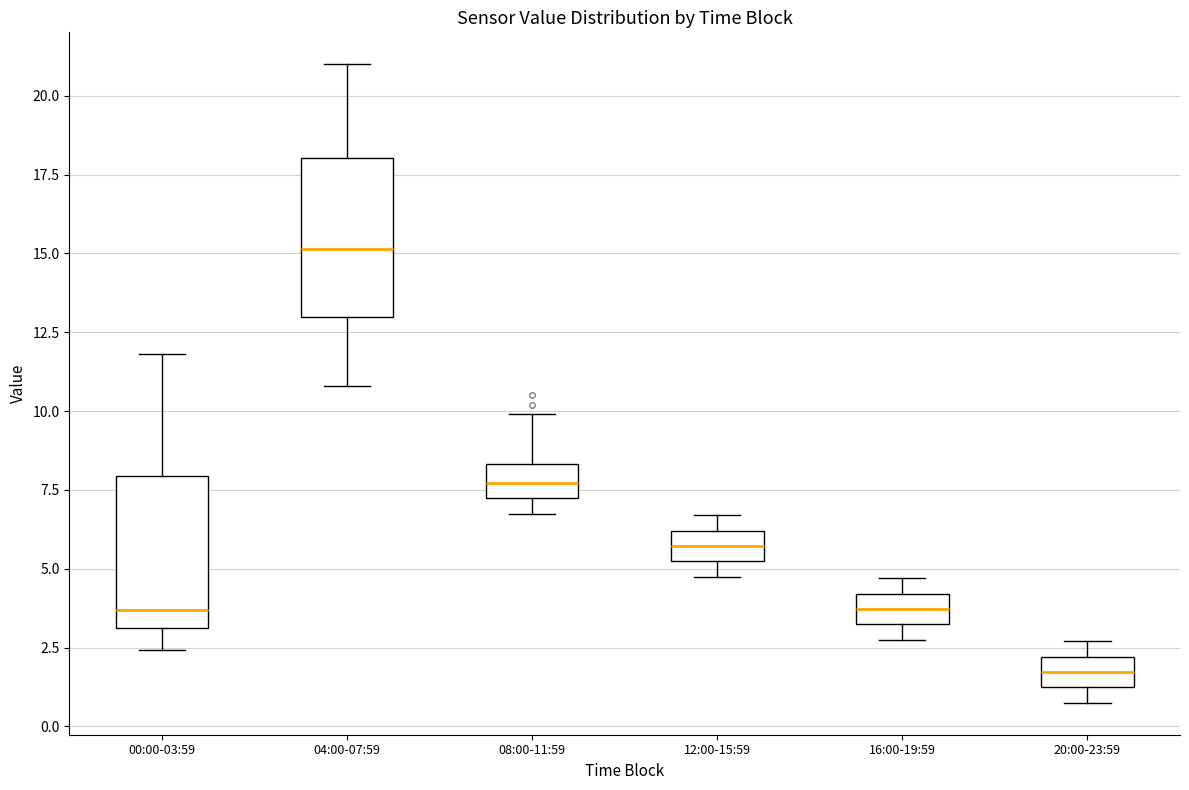

Which box has the highest median line?

04:00-07:59